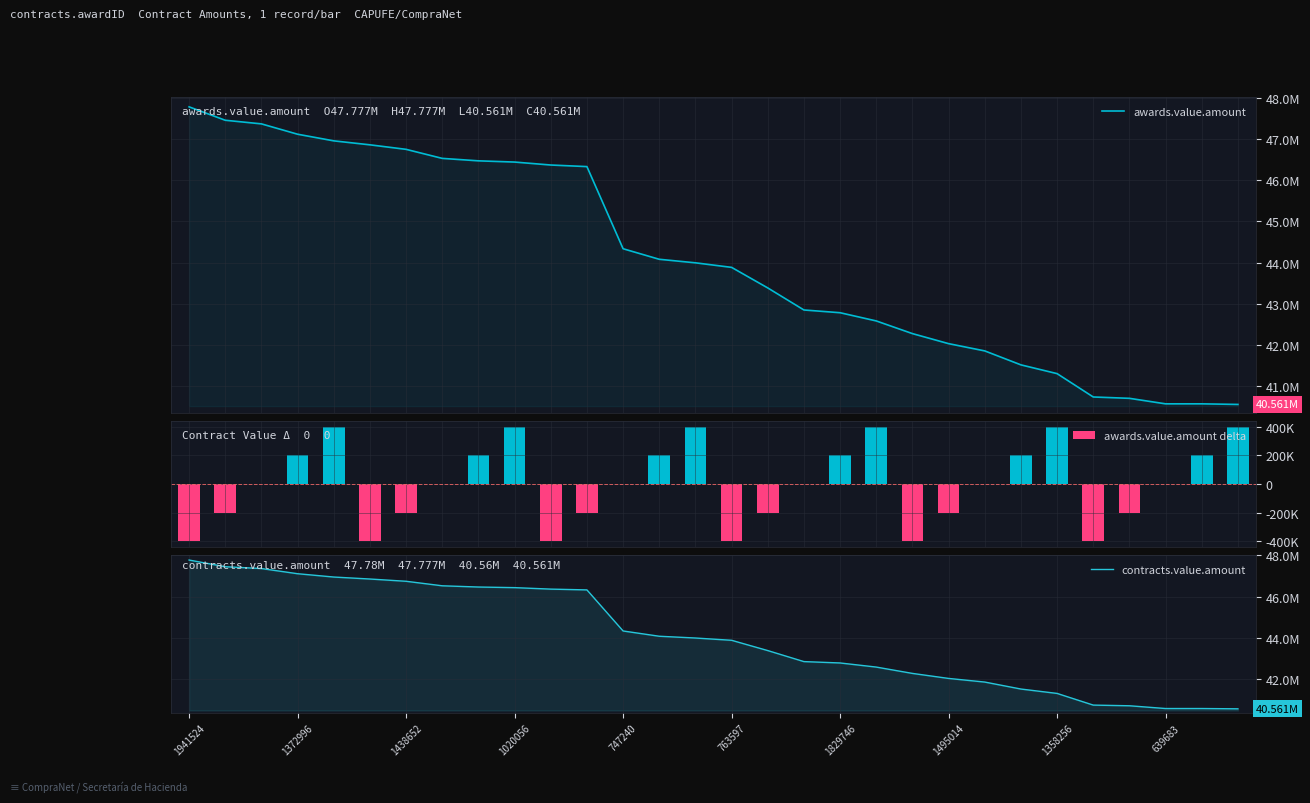

What is the sum of all contracts.value.amount values?

1322457773.4